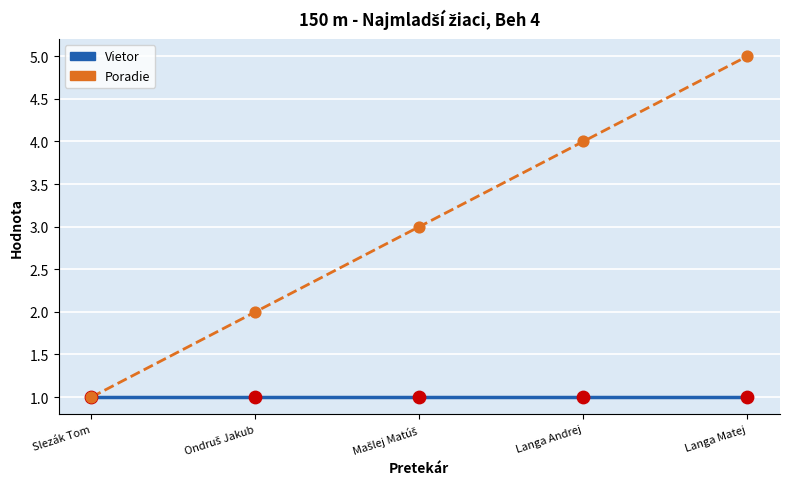

What are all the series names shown in the legend?

Vietor, Poradie